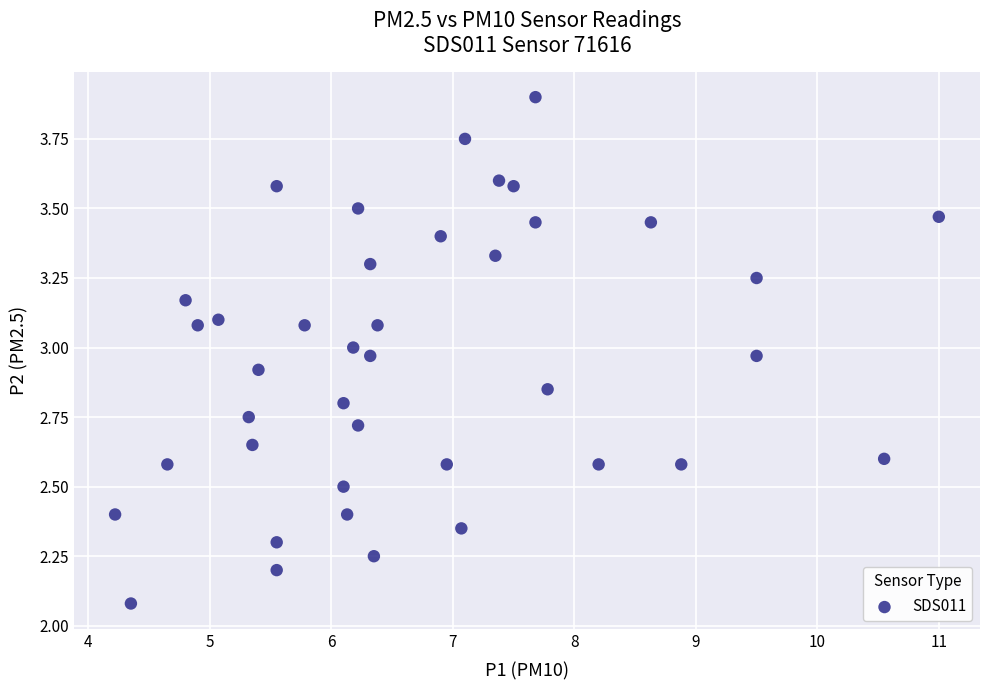

What is the range of Y values (max minus min)?

1.8